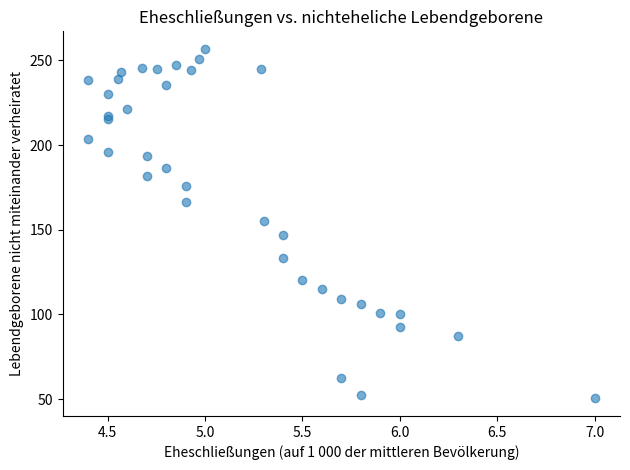

What Y value in the scatter plot is closest to 153?

155.4